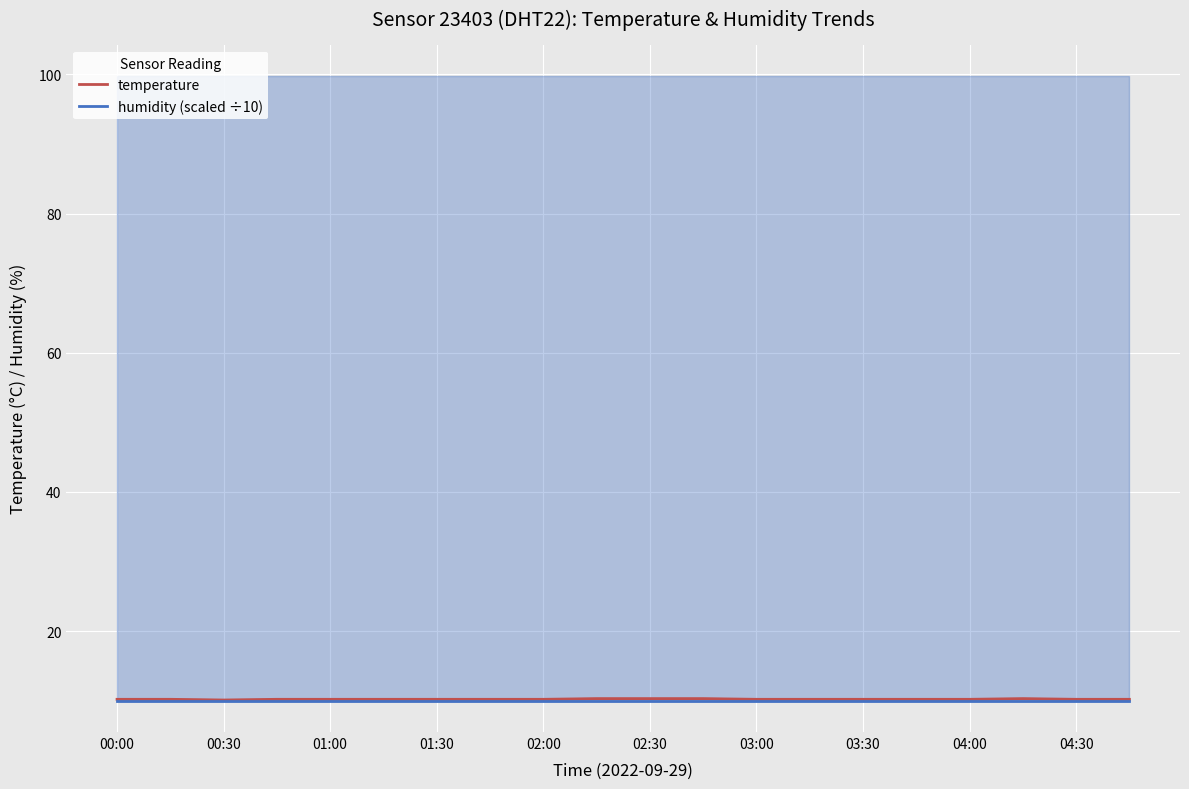

Rank the series by their average value, from lowest to highest.

humidity (scaled ÷10), temperature